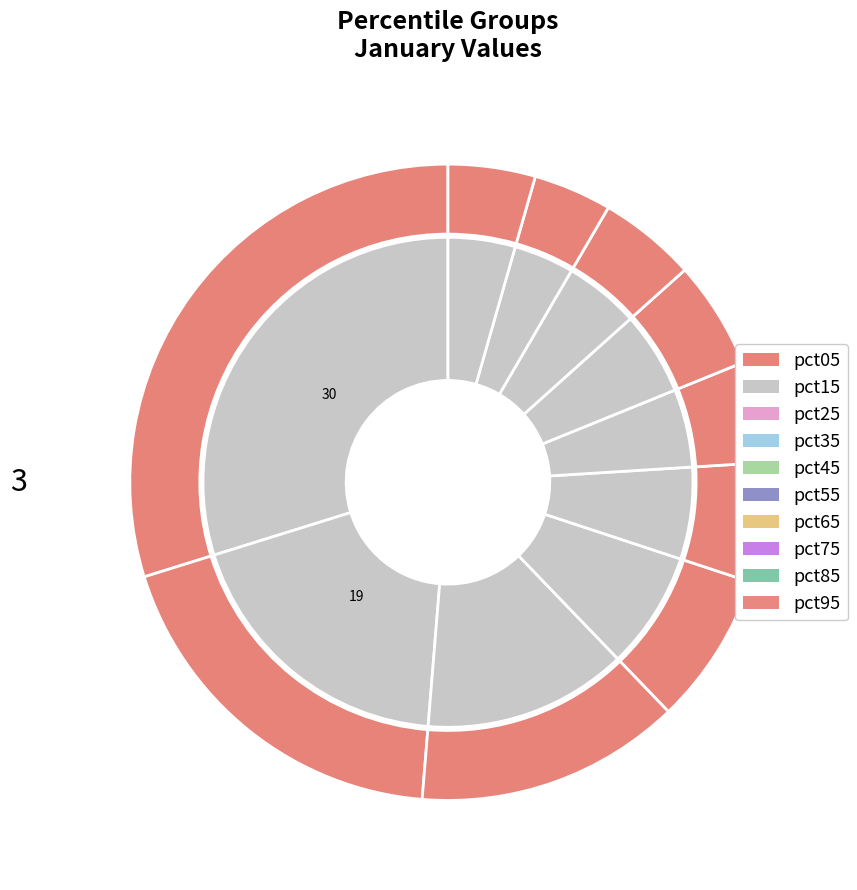

To the nearest percent, what is the combined percentage of pct85 and pct75?

9%